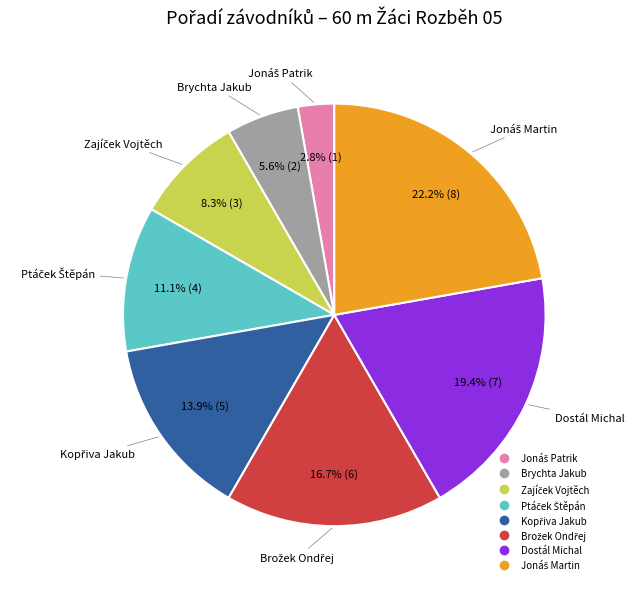

Is there any slice that represents more than half of the pie?

No